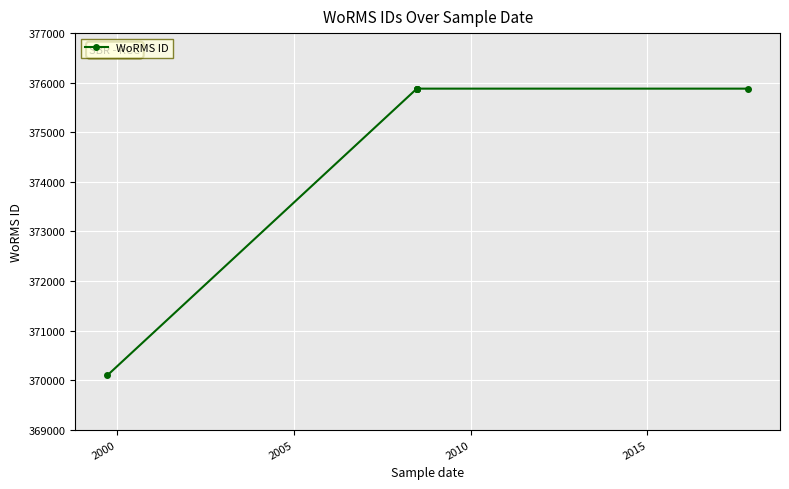

How many values are below 375880?

1